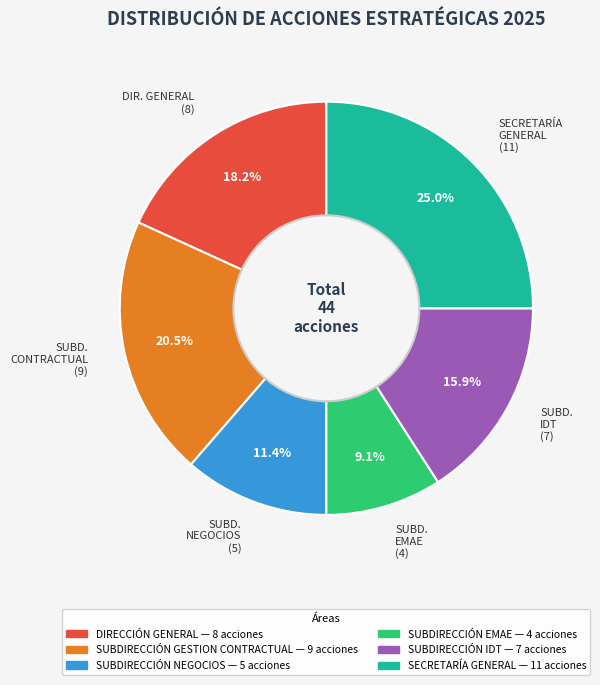

To the nearest percent, what is the average slice percentage?

17%